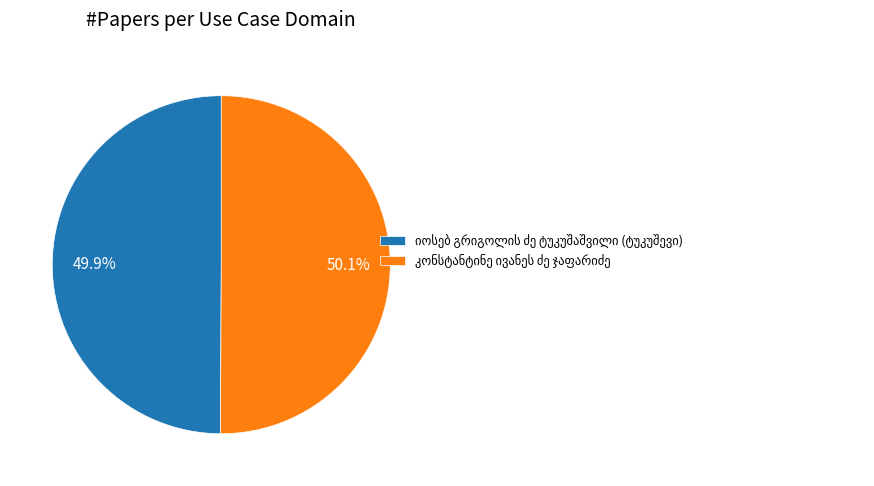

Is there any slice that represents more than half of the pie?

Yes